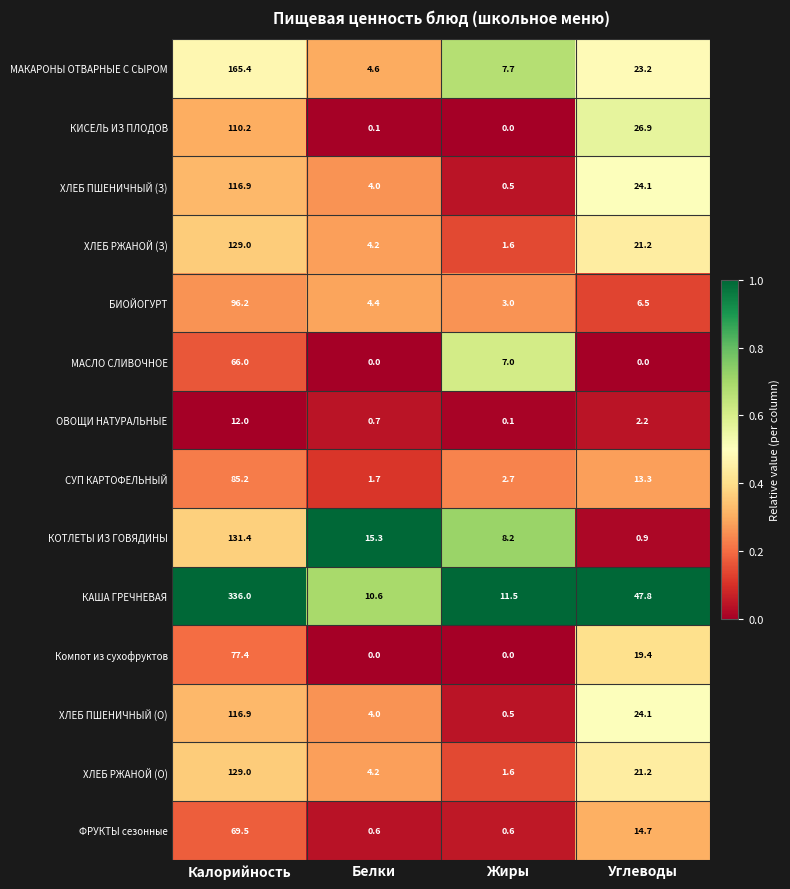

At which category does the chart reach its peak across all series?

Калорийность